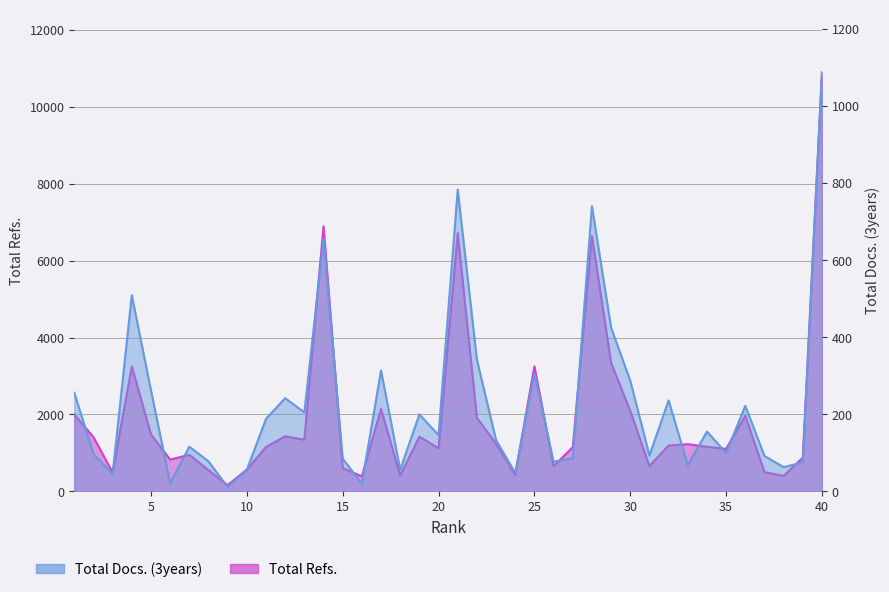

List the series in order of their peak value, highest first.

Total Refs., Total Docs. (3years)